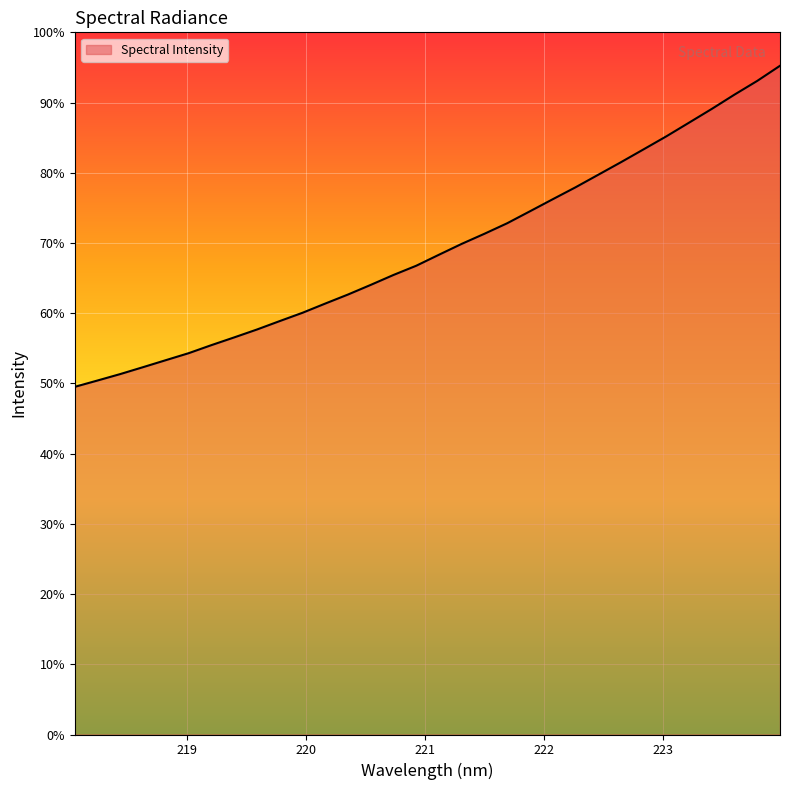

Which label corresponds to the smallest value in the chart?

218.0596